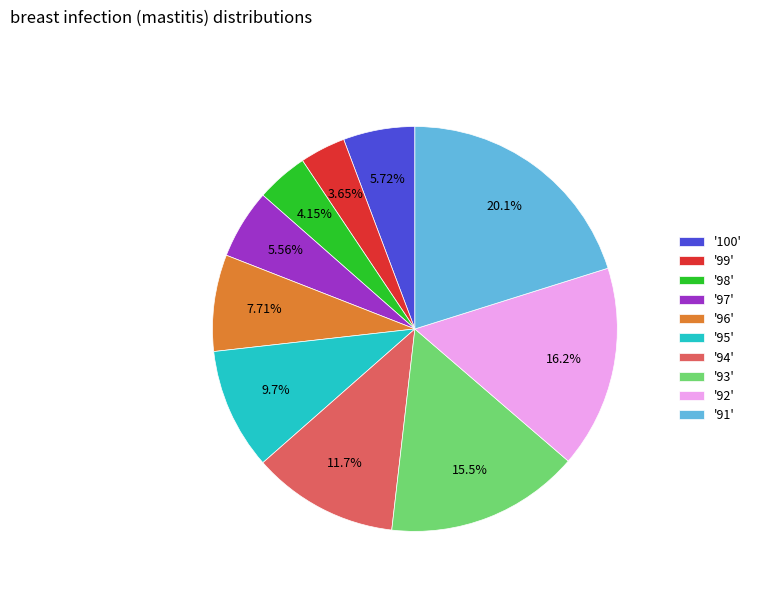

Is the sum of '94' and '96' greater than half?

No